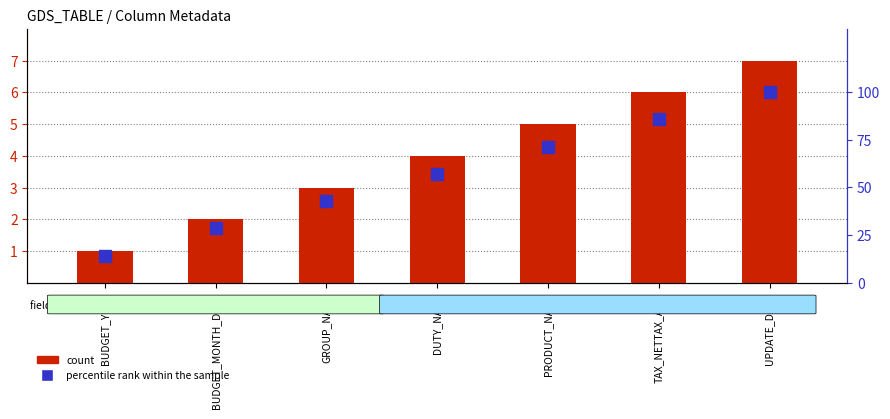

What is the average value of the percentile rank within the sample series?

57.1